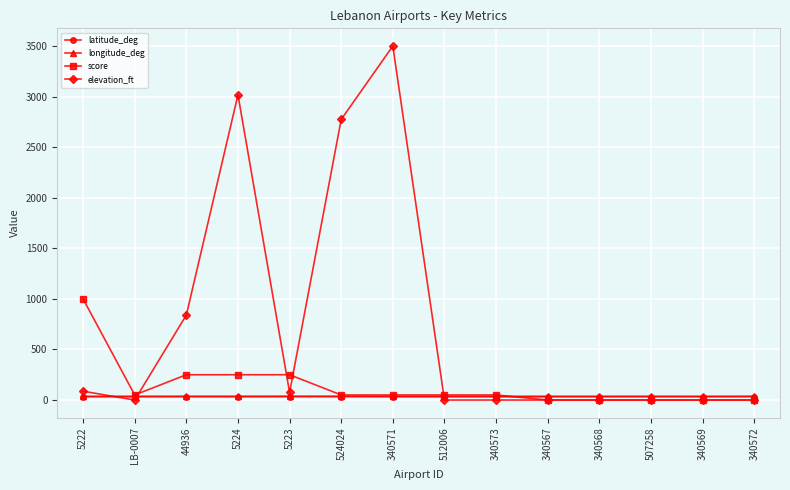

The elevation_ft series shows -1182.3 at 512006. True or false?

False